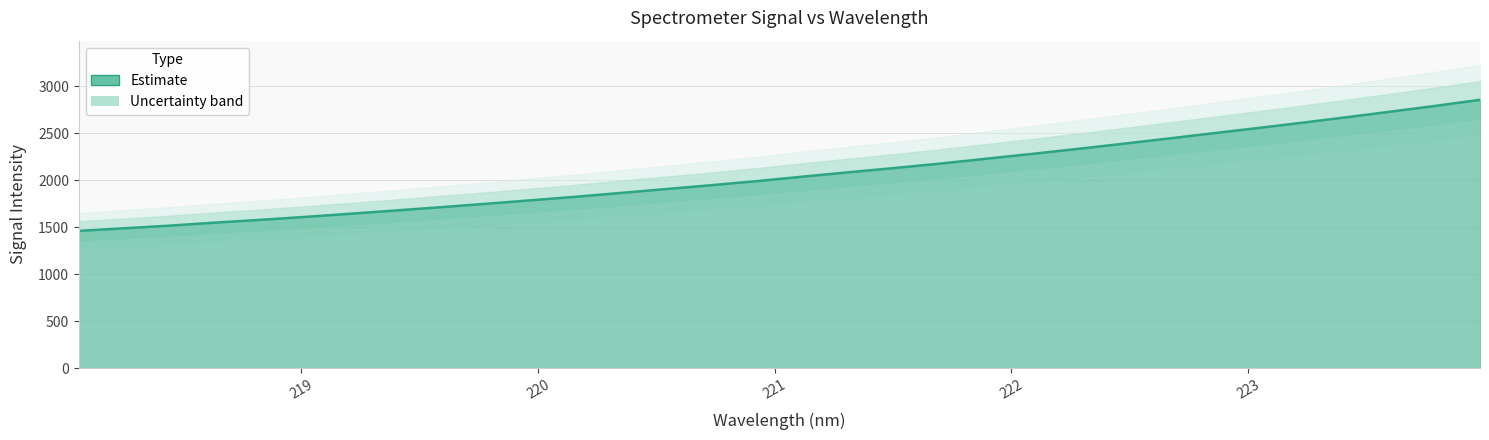

Which has a higher value, 222.4538 or 220.7354?

222.4538